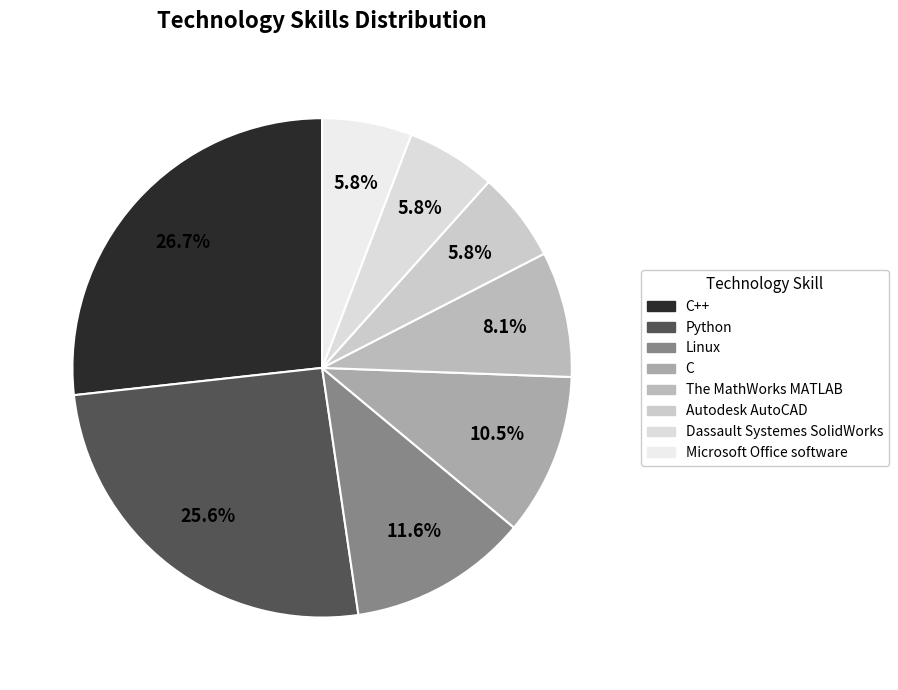

Count the number of slices in the pie.

8